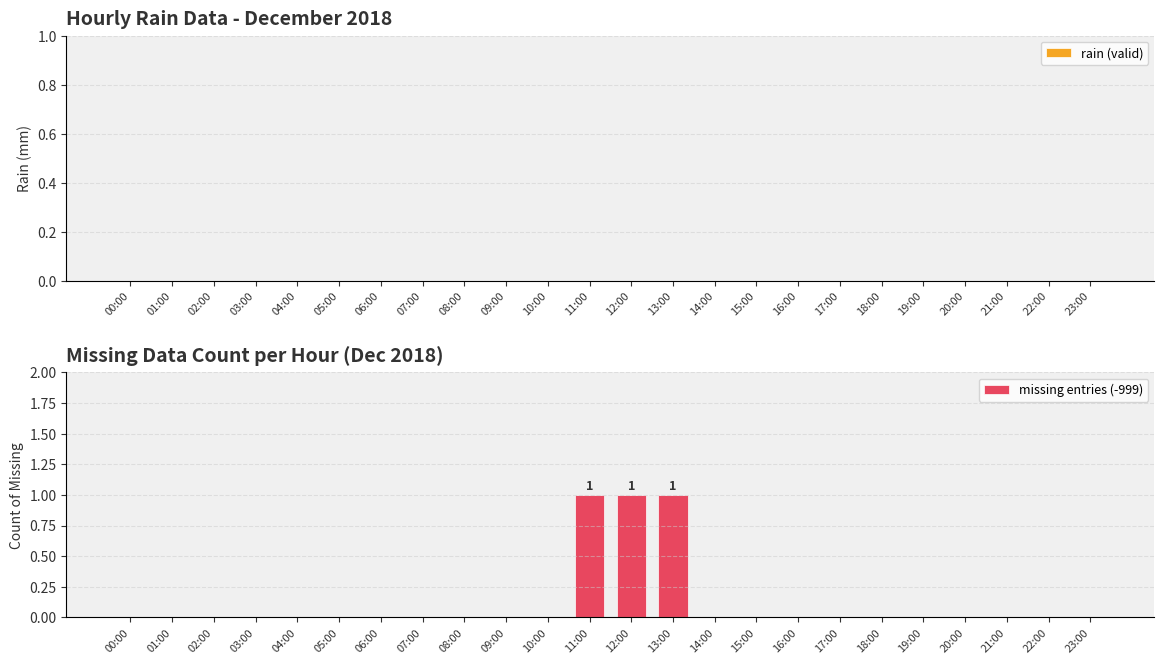

Reading left to right, list all the values displayed in this chart.

00:00=0	01:00=0	02:00=0	03:00=0	04:00=0	05:00=0	06:00=0	07:00=0	08:00=0	09:00=0	10:00=0	11:00=1	12:00=1	13:00=1	14:00=0	15:00=0	16:00=0	17:00=0	18:00=0	19:00=0	20:00=0	21:00=0	22:00=0	23:00=0